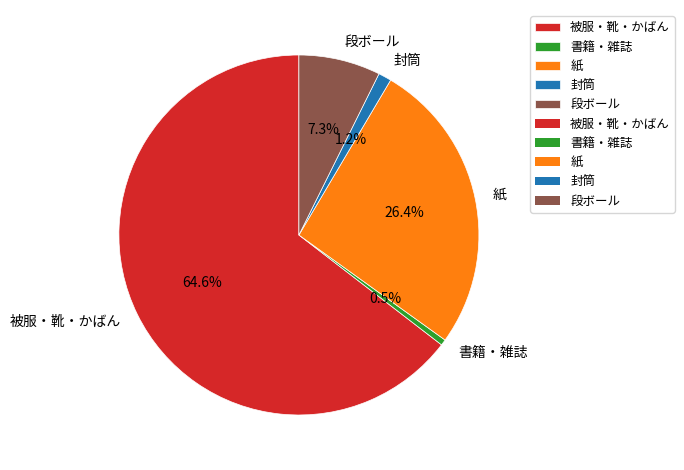

Is 紙 the majority of the pie?

No